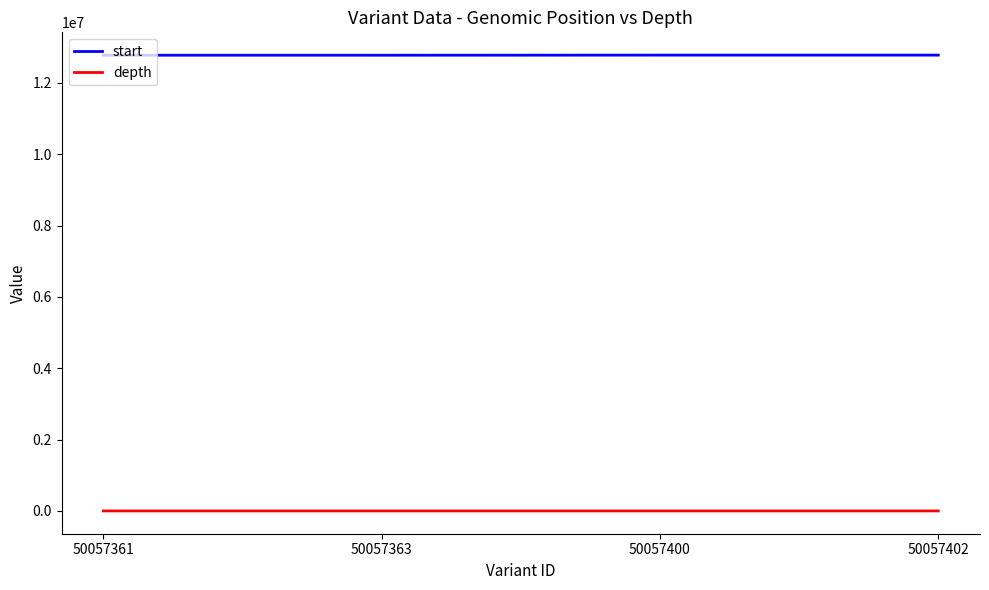

How many depth values are between 16 and 19?

3